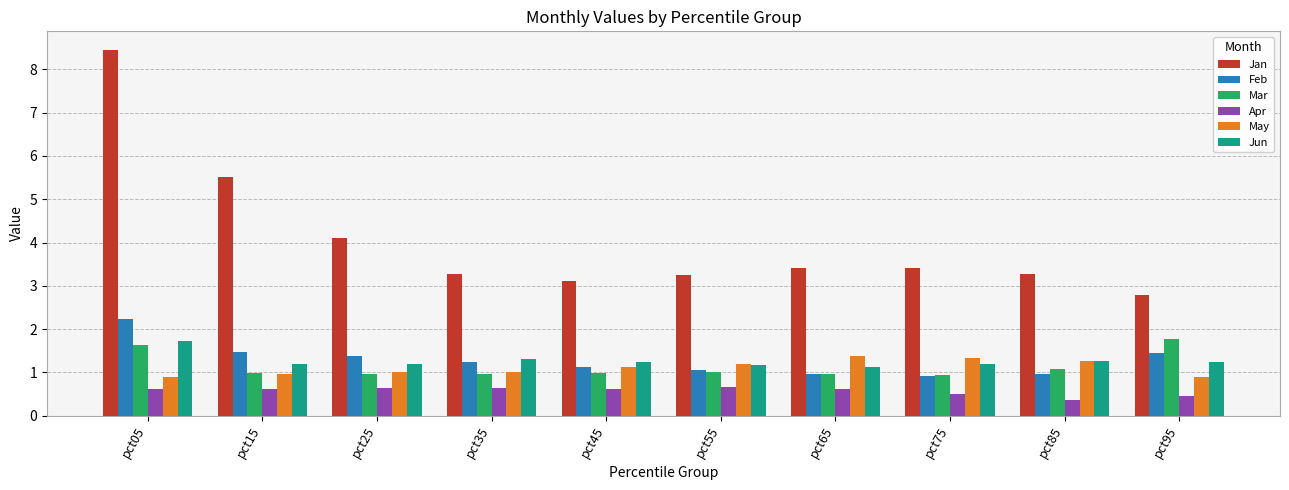

Is it true that Jun equals 1.2 at pct15?

True